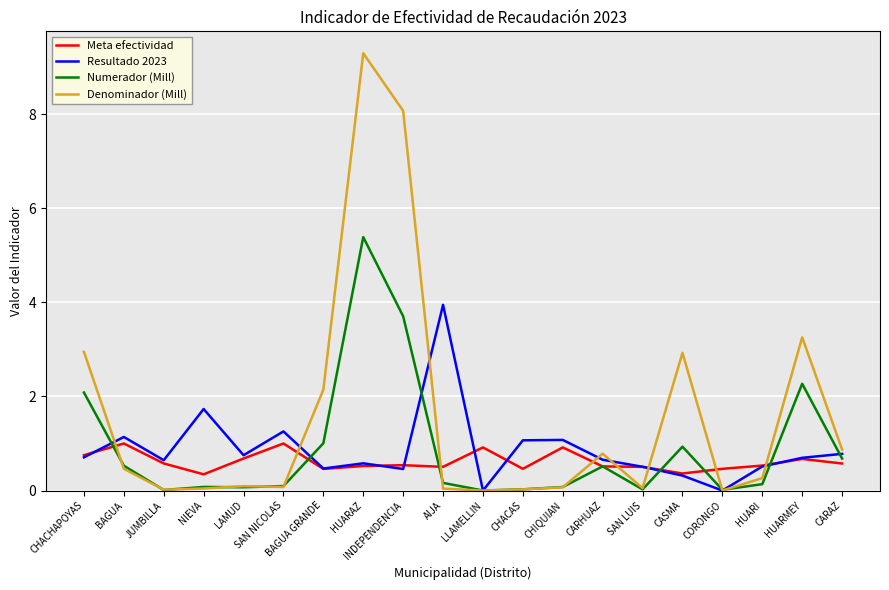

What is the average value of the Resultado 2023 series?

0.9